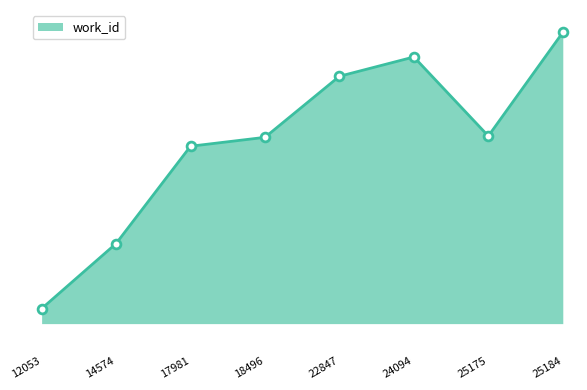

Is this an area chart (filled region under the line)?

Yes